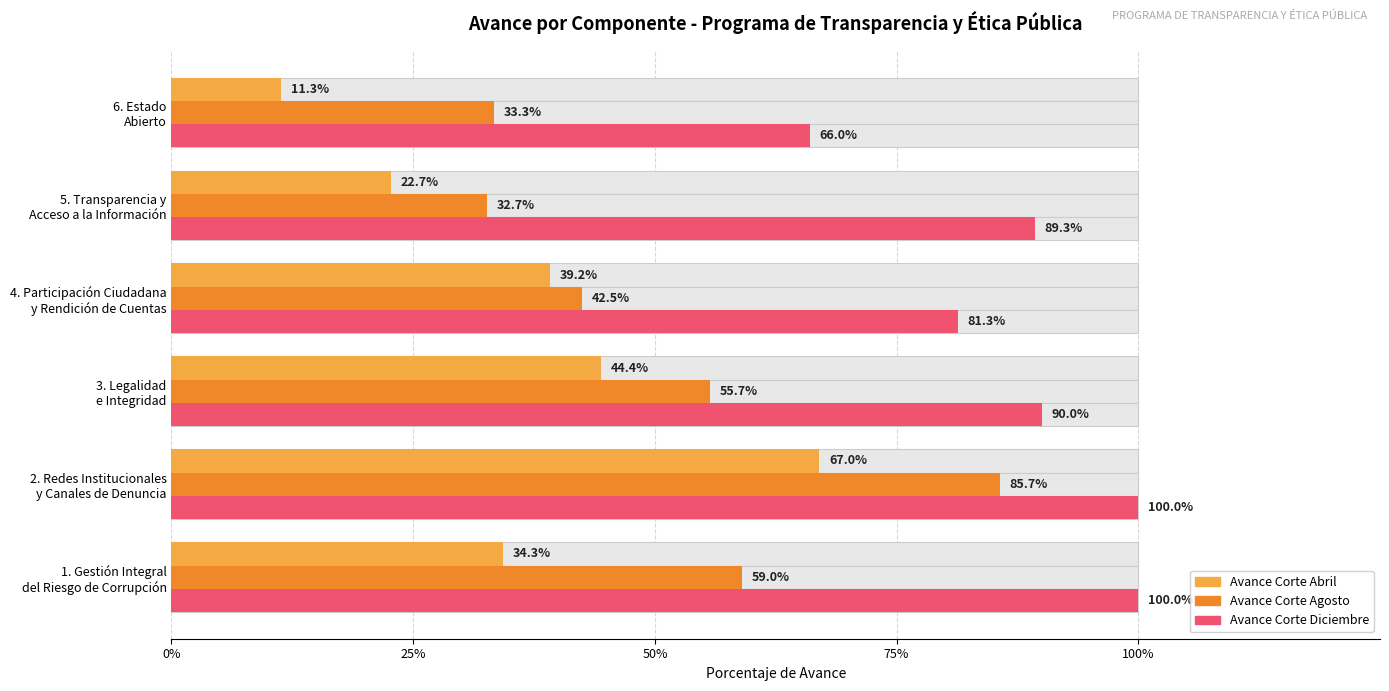

What position from the left is 3. Legalidad e Integridad?

3